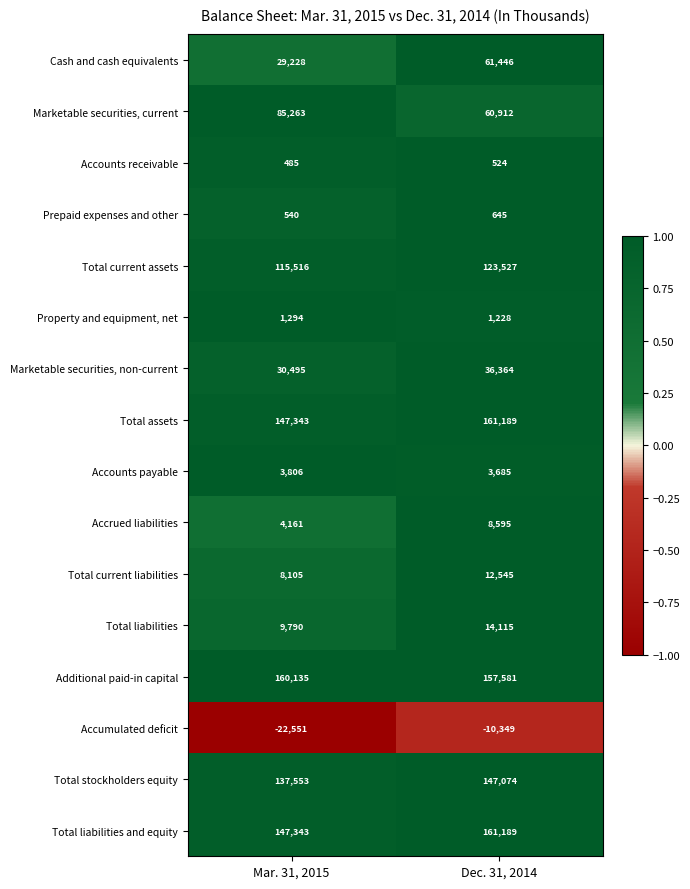

The Total current liabilities series shows 8105 at Mar. 31, 2015. True or false?

True